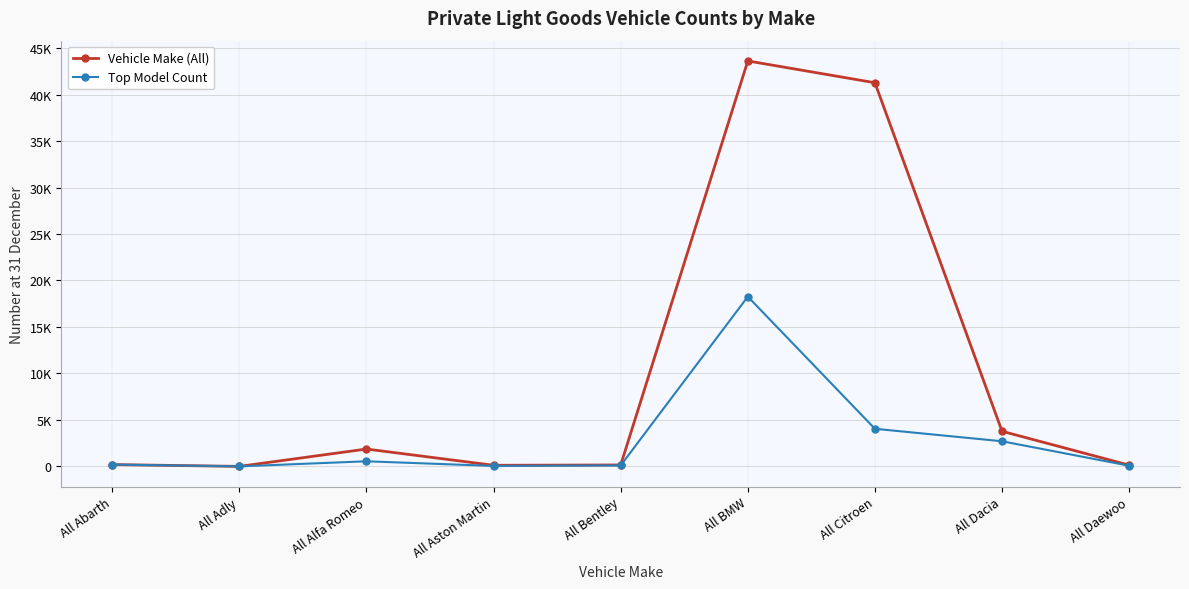

What is the total value across all series at All Dacia?

6488